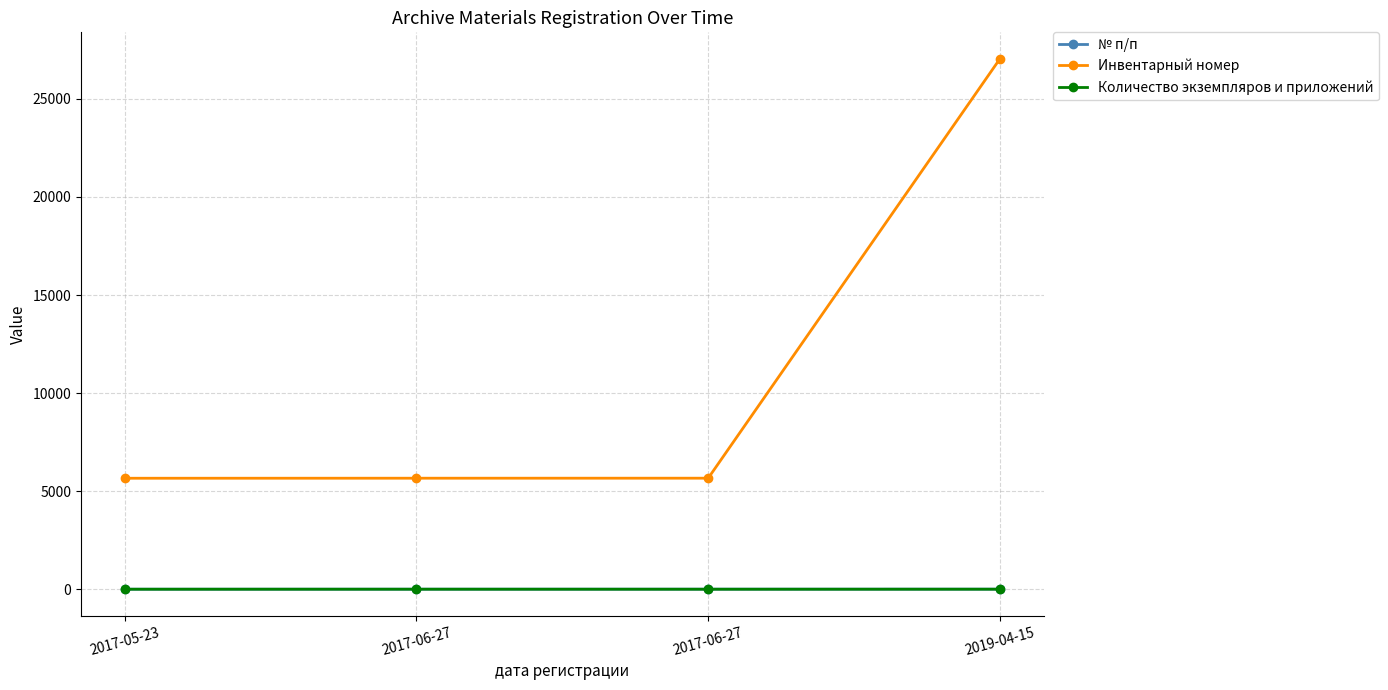

List the series in order of their peak value, lowest first.

Количество экземпляров и приложений, № п/п, Инвентарный номер